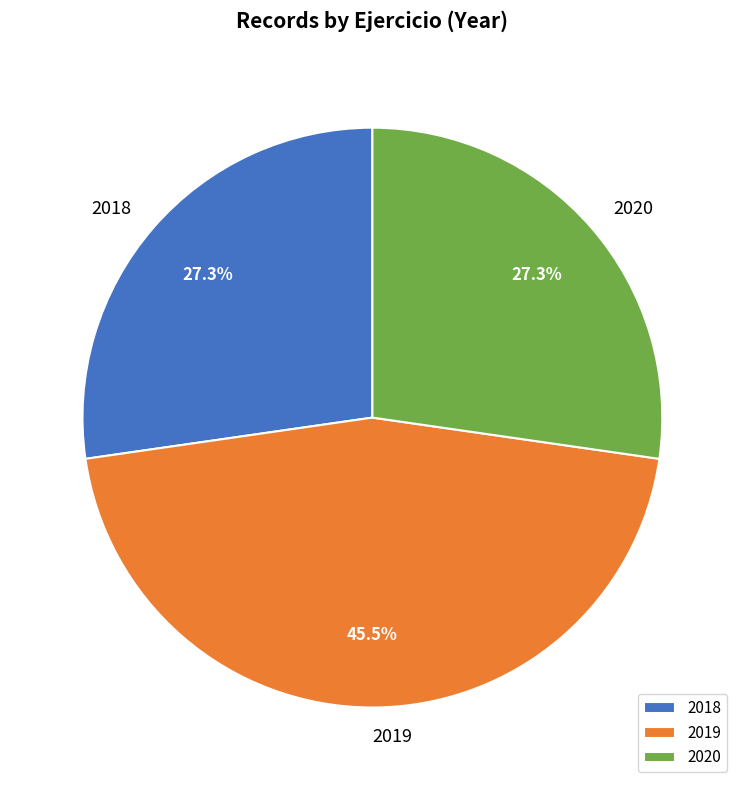

How many segments does this pie chart have?

3